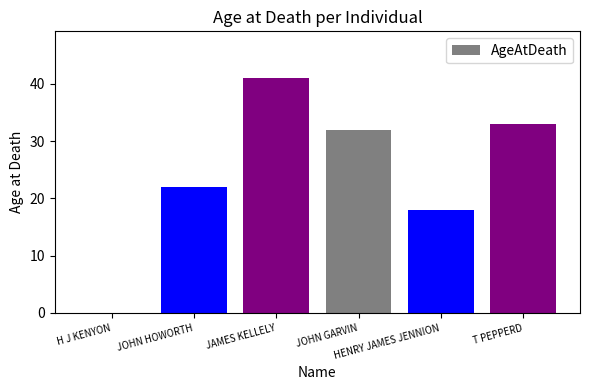

What is the greatest value displayed?

41